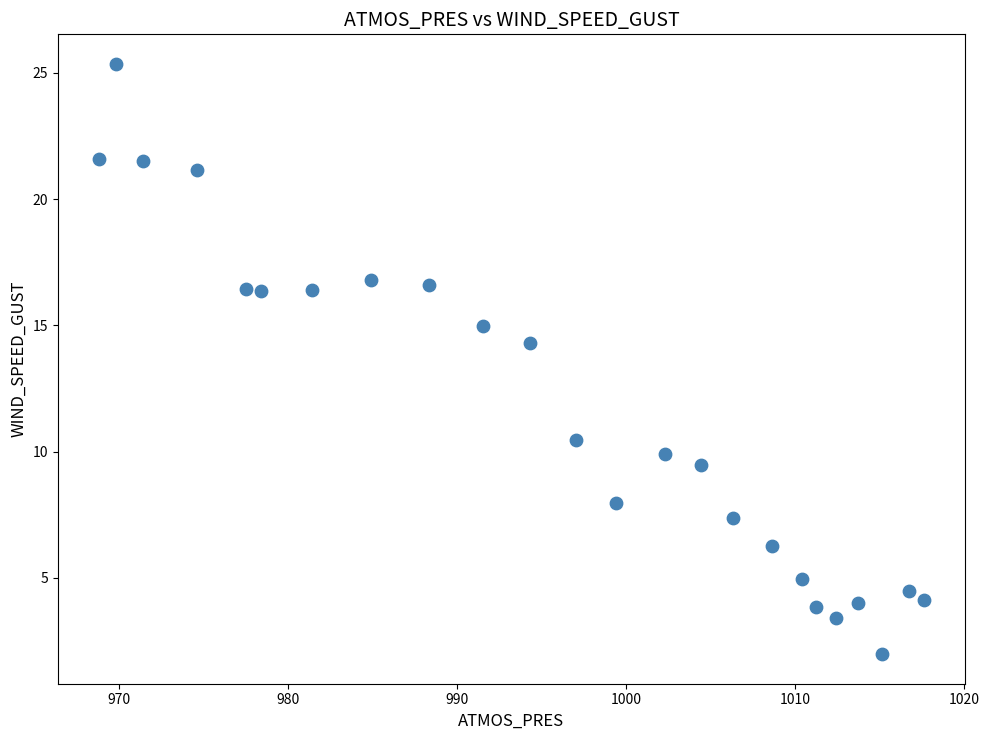

What Y value in the scatter plot is closest to 13?

14.3